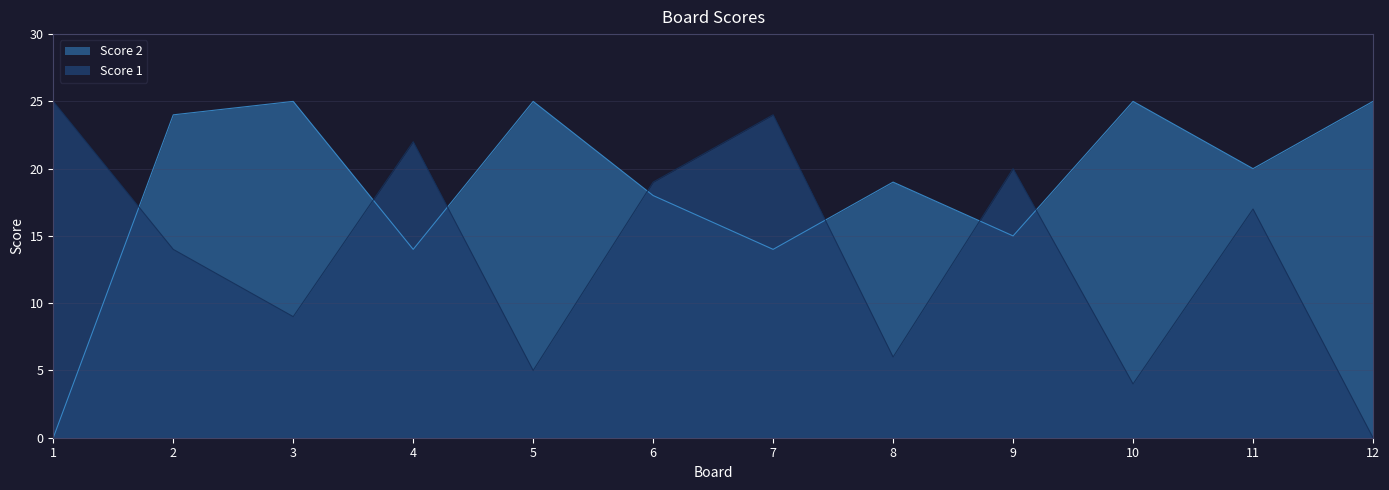

The value of Score 2 at 5 is 10. True or false?

False